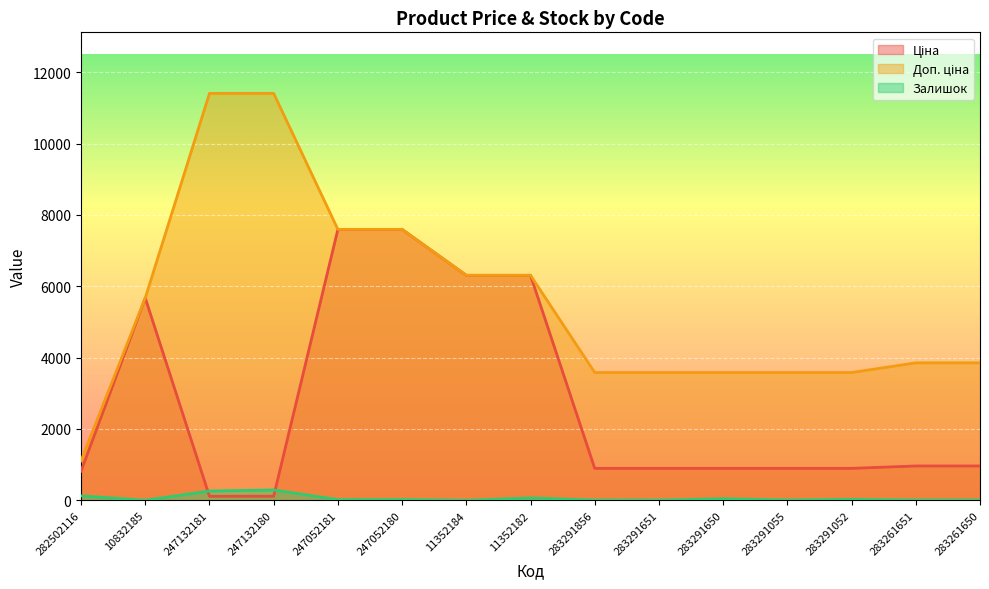

Which label corresponds to the smallest value in the chart?

11352184